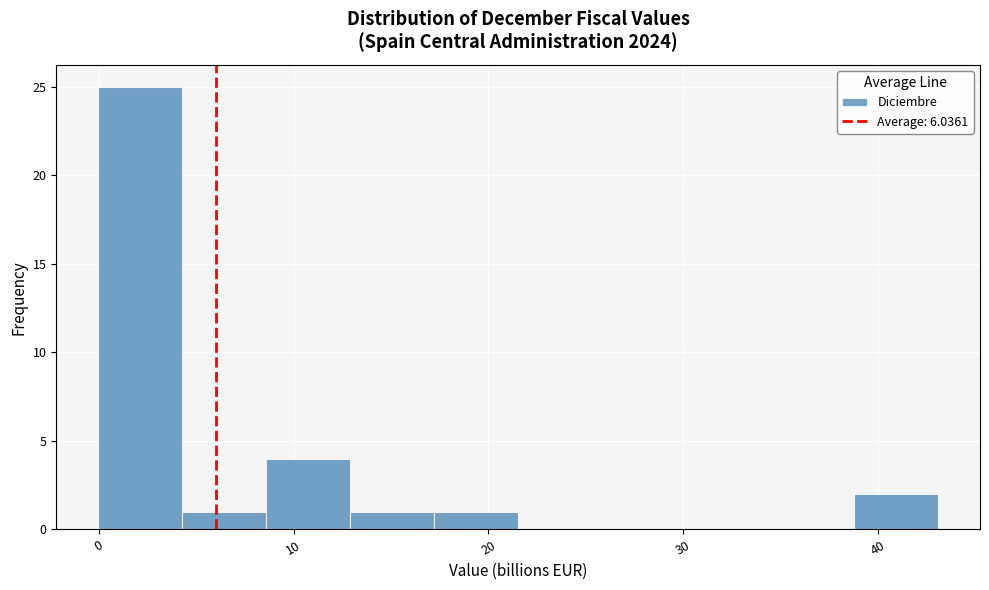

Reading left to right, list every bar in this chart as the range it spans on the x-axis followed by its height. Neither the bar edges nor the heights are printed on the chart, so give them approximately, as read against the axes.

0 to 4: 25
4 to 9: 1
9 to 13: 4
13 to 17: 1
17 to 22: 1
22 to 26: 0
26 to 30: 0
30 to 34: 0
34 to 39: 0
39 to 43: 2